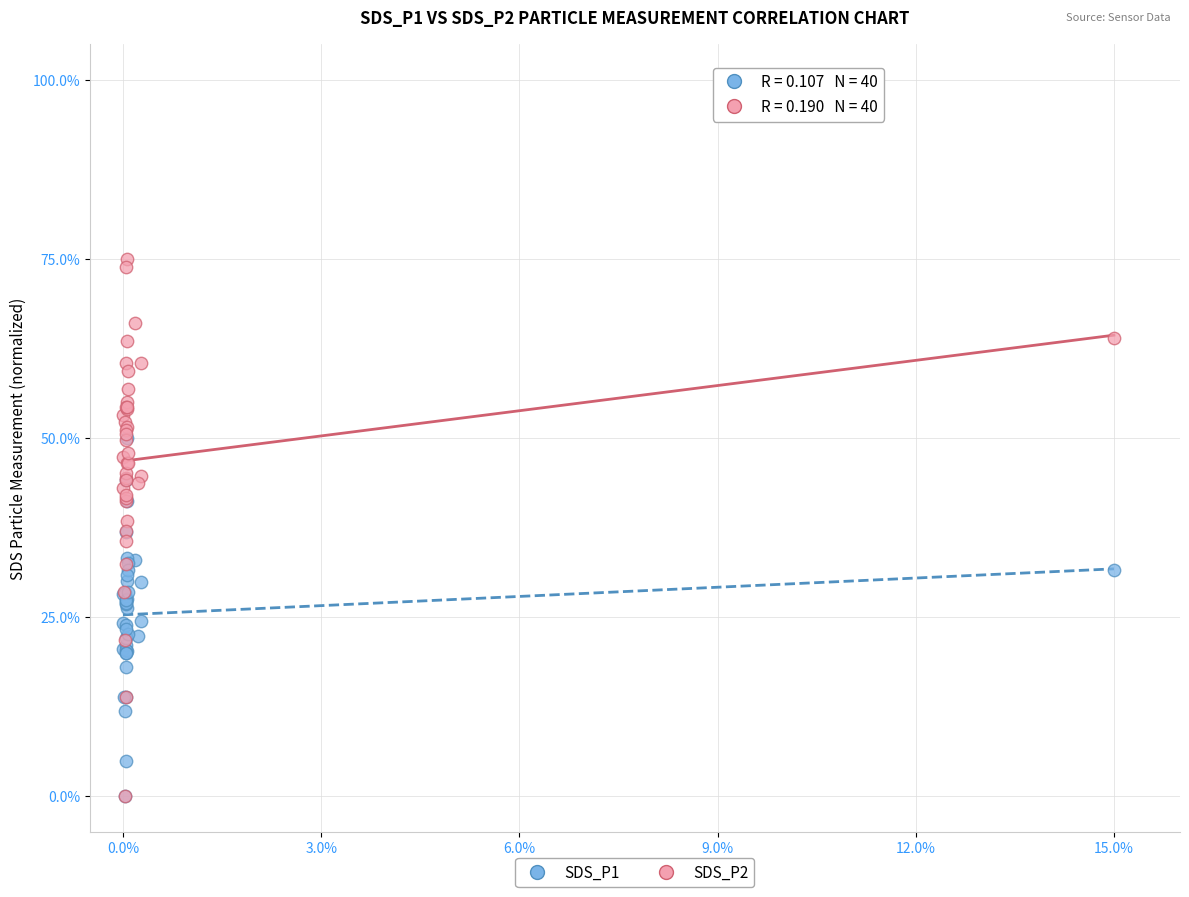

Which series contains the highest Y value?

SDS_P2